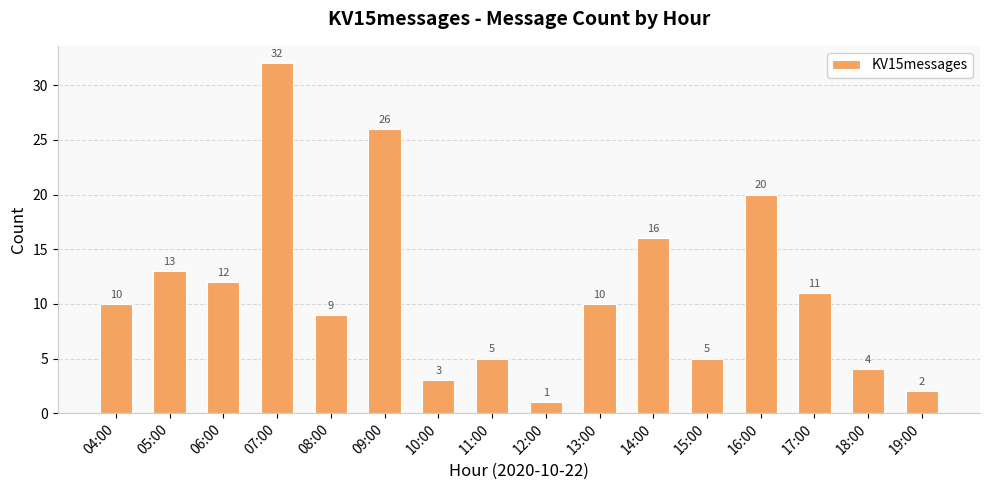

What is the sum of the values at 08:00 and 05:00?

22